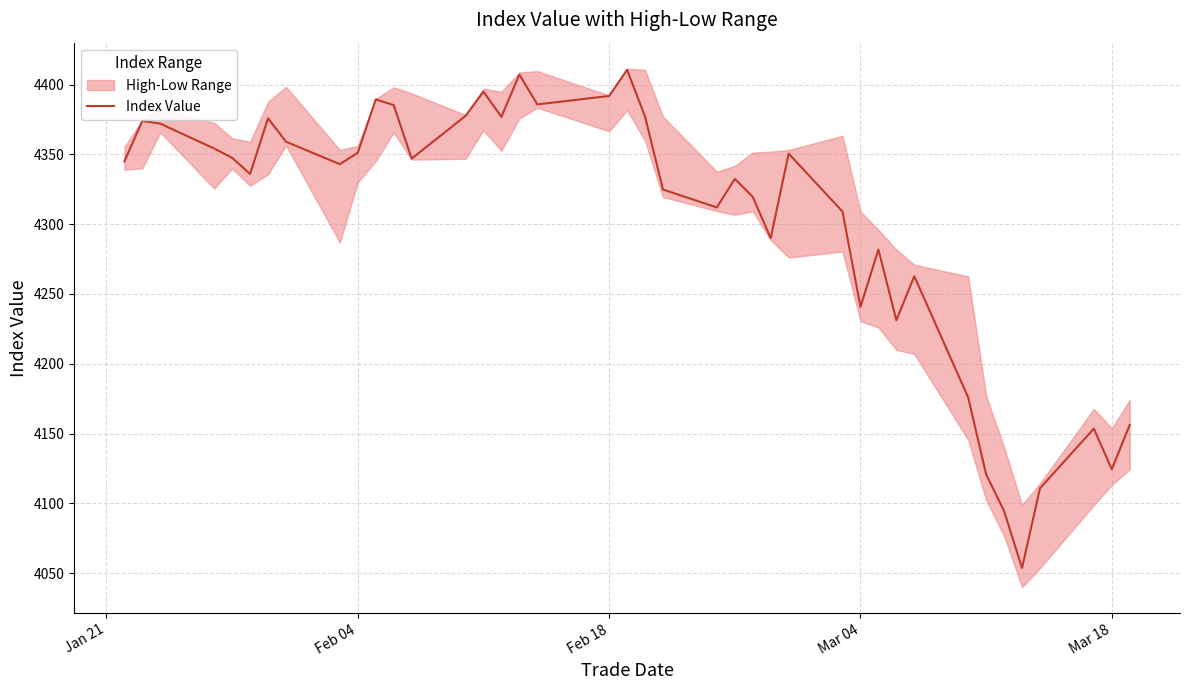

What is the highest value of the Index Value series?

4410.6